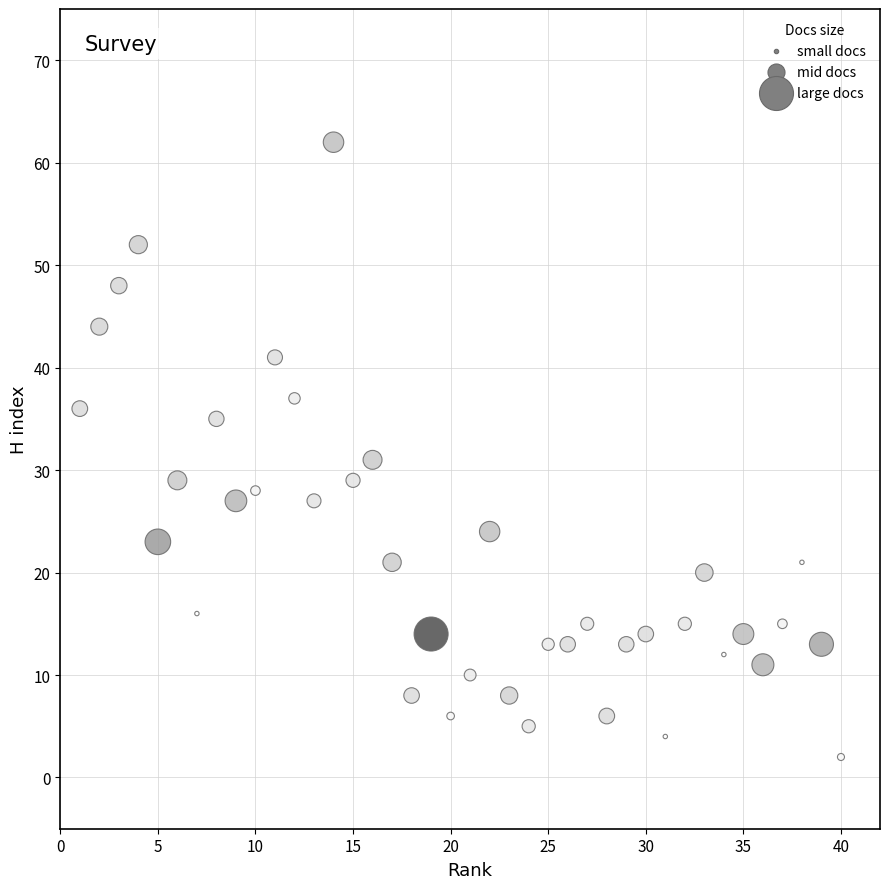

What is the range of X values (max minus min)?

39